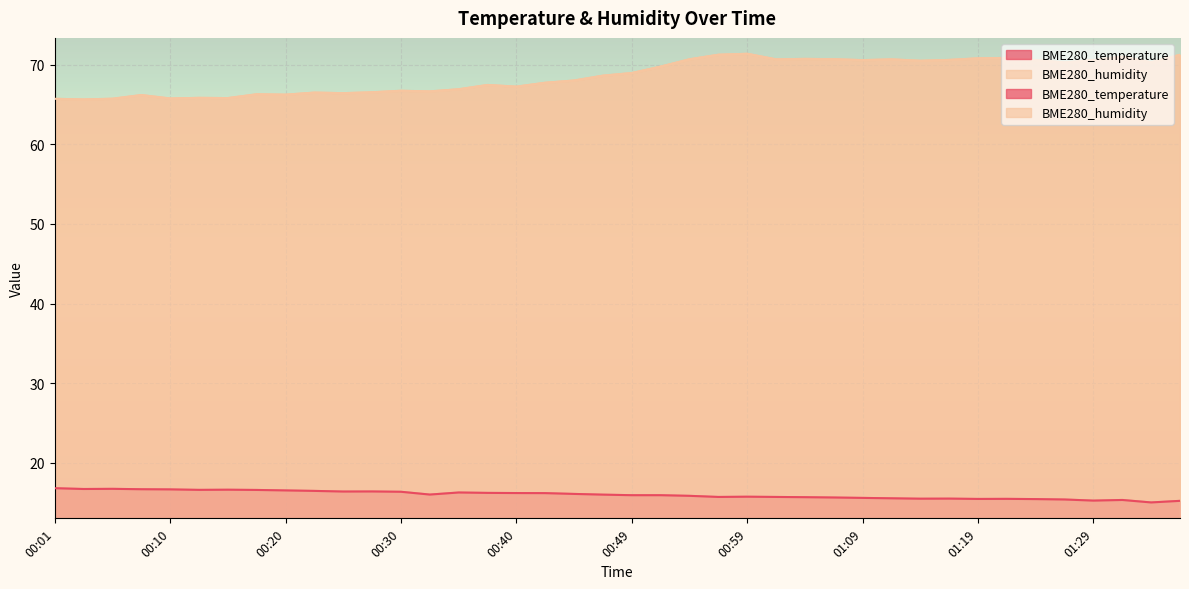

What is the sum of all BME280_humidity values?

2745.1